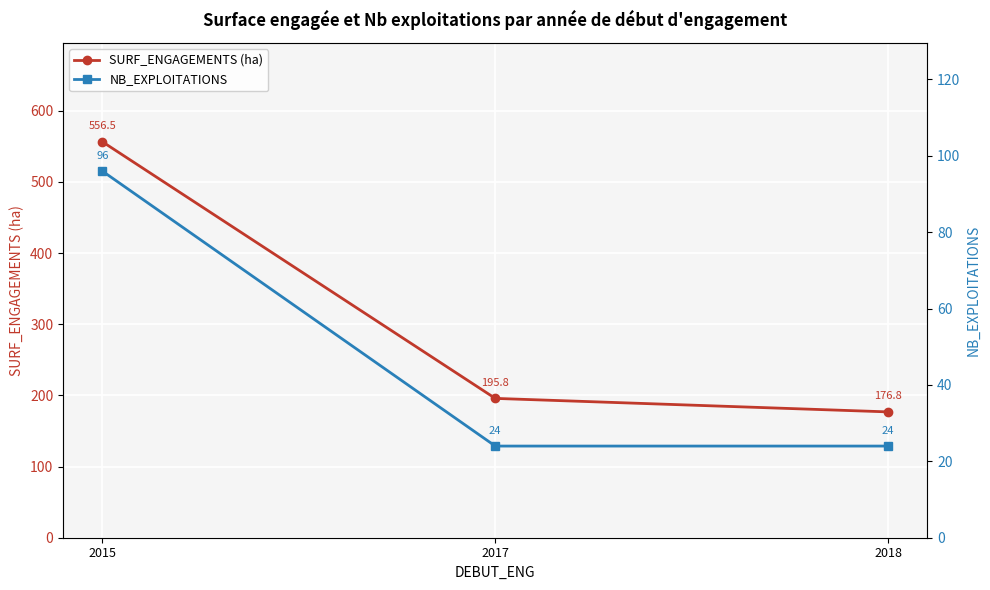

The NB_EXPLOITATIONS series shows 24.0 at 2018. True or false?

True